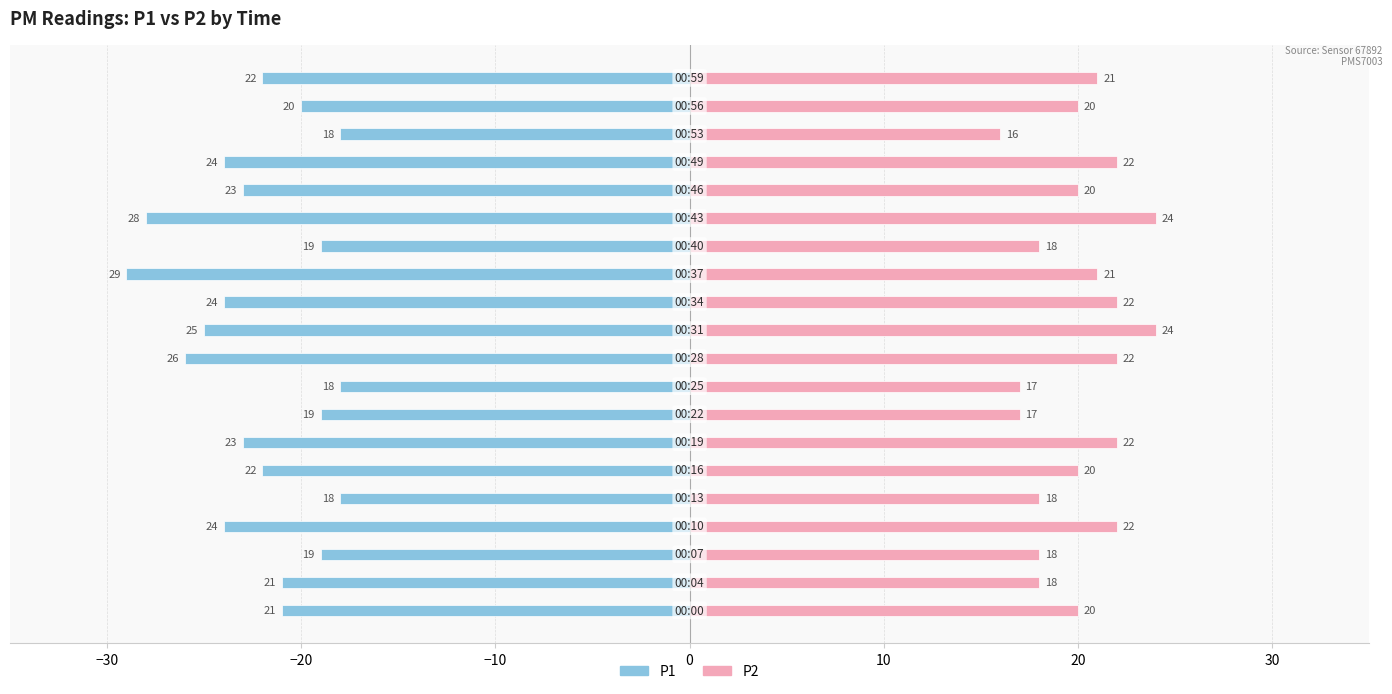

True or false: P2 has a value of 12 at 12.

False